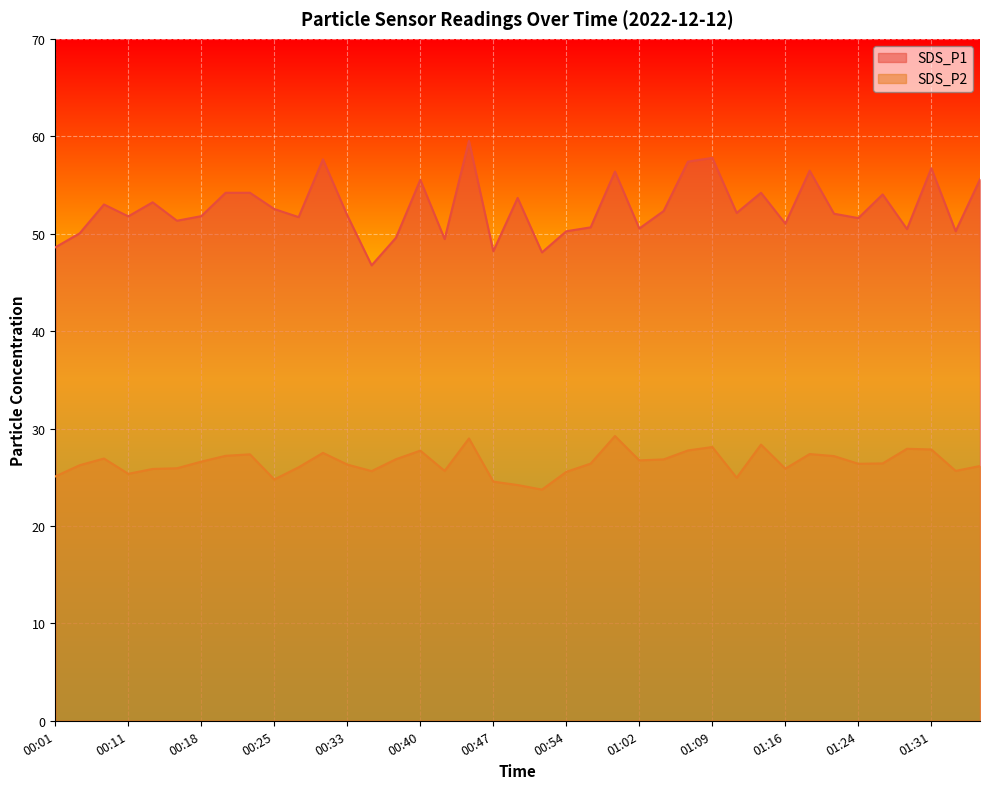

What is the label of the 14th point from the right?

01:04